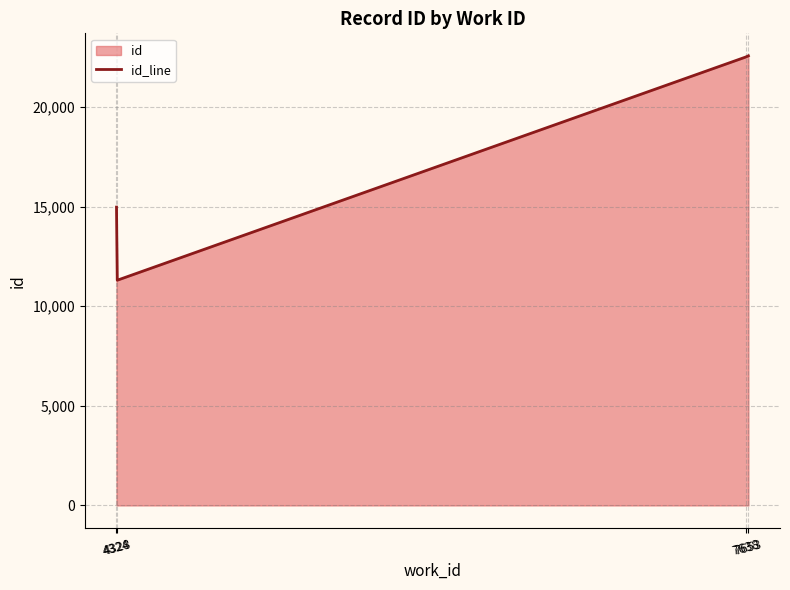

List the labels in order of value, largest first.

7653, 7638, 4324, 4328